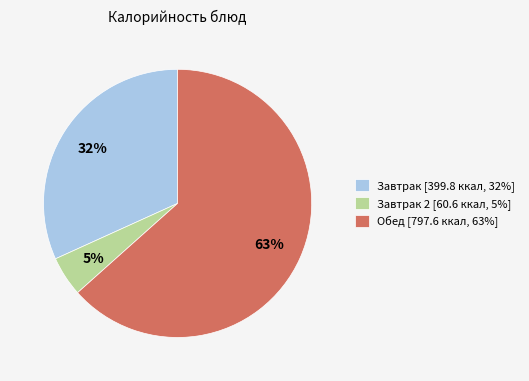

Count the number of slices in the pie.

3